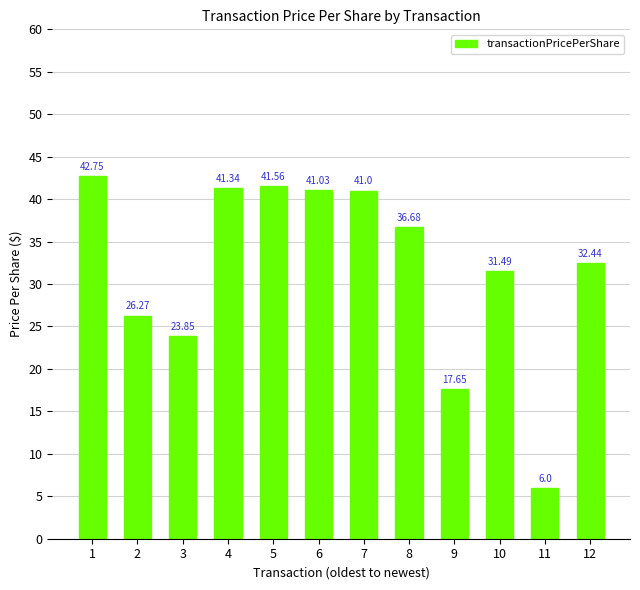

Where is the data nearest to the value 24?

3